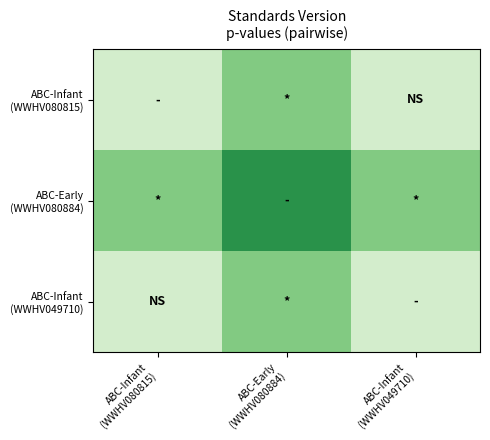

At how many categories does at least one series exceed 1?

3